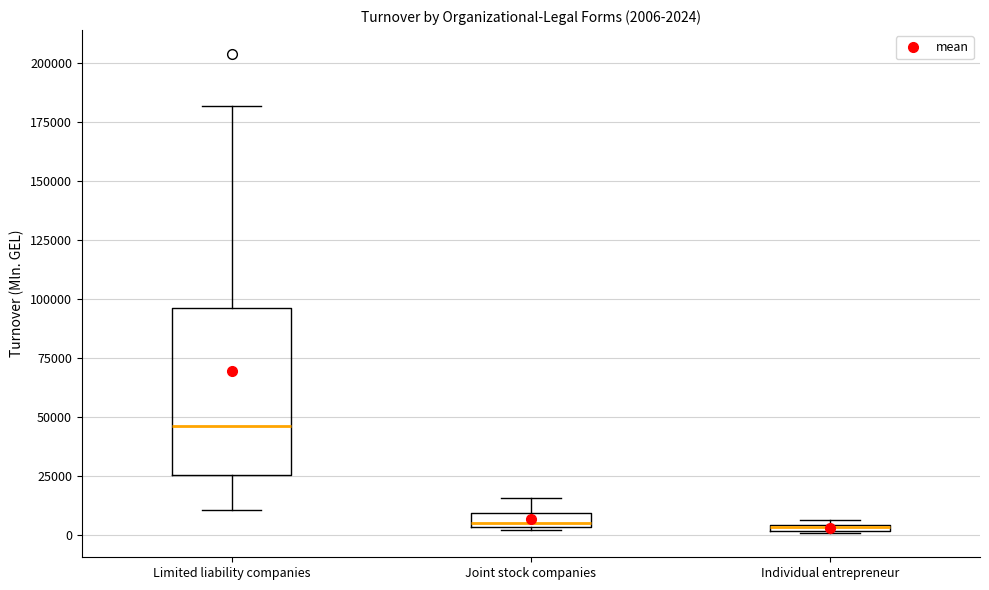

Which box is the tallest, from its lower edge to its upper edge?

Limited liability companies